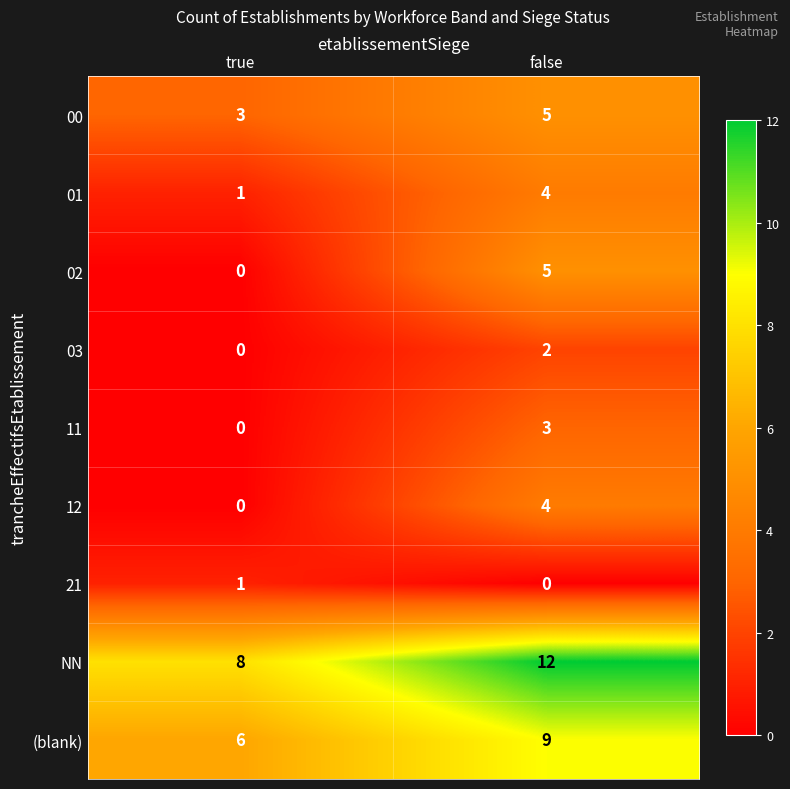

Which series has the largest range (max minus min)?

02